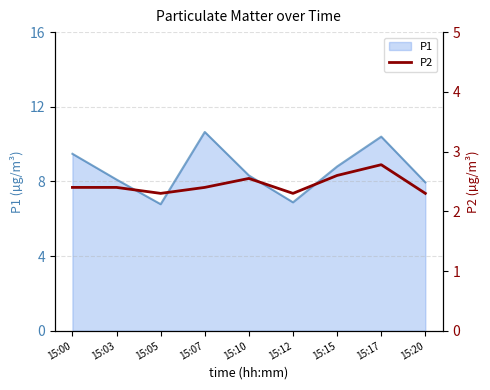

True or false: the data shows 1.6 at 15:20.

False